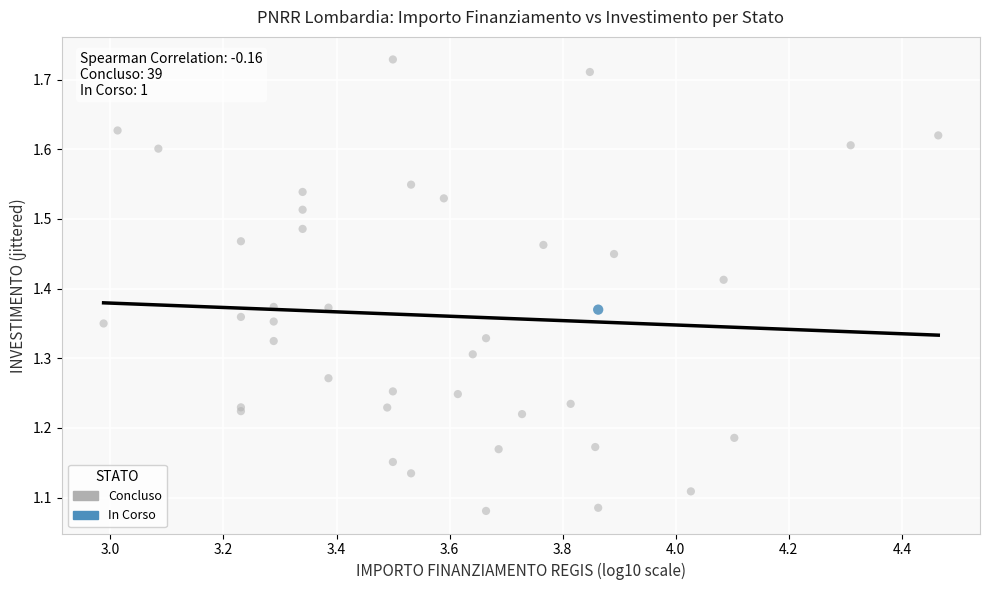

What are all the series names shown in the legend?

Concluso, In Corso